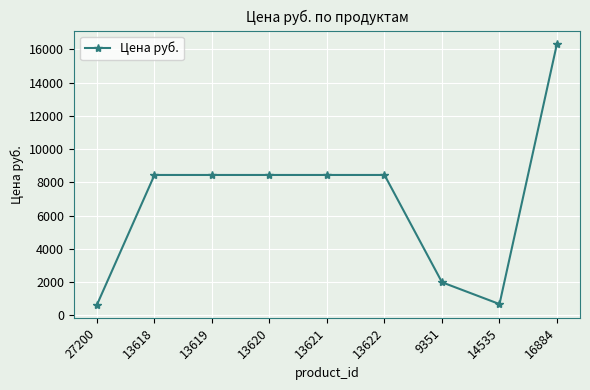

At which label does the data first exceed 8441?

13618